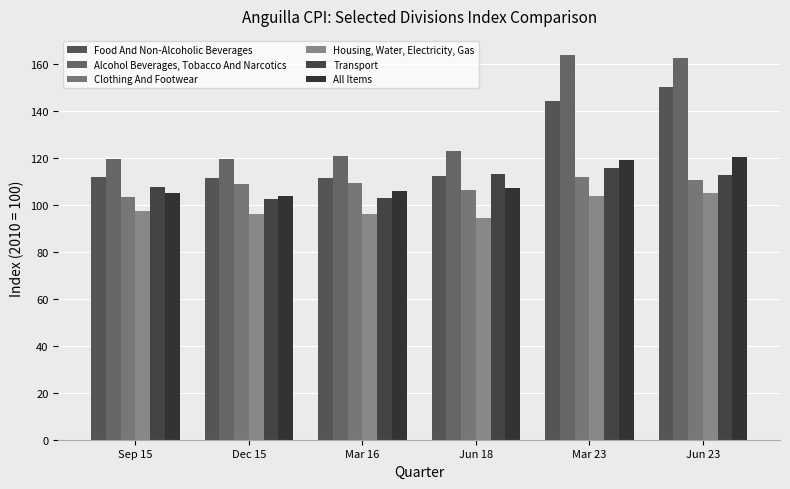

What are all the series names shown in the legend?

Food And Non-Alcoholic Beverages, Alcohol Beverages, Tobacco And Narcotics, Clothing And Footwear, Housing, Water, Electricity, Gas, Transport, All Items